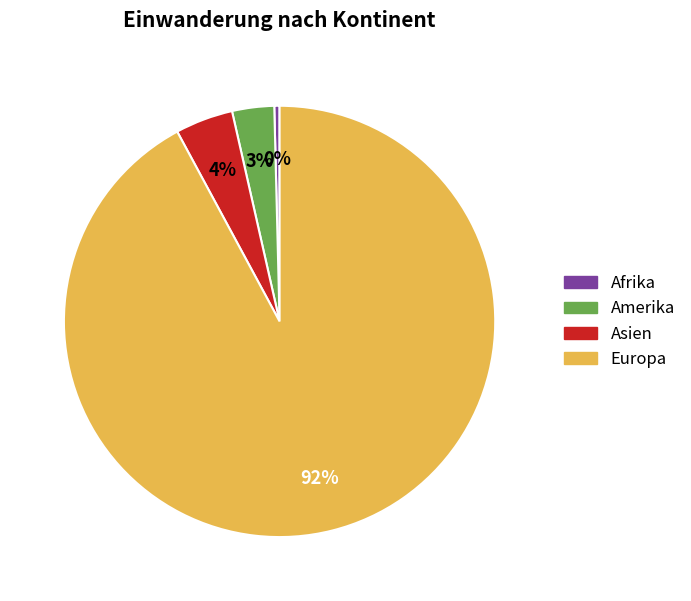

Is there any slice that represents more than half of the pie?

Yes